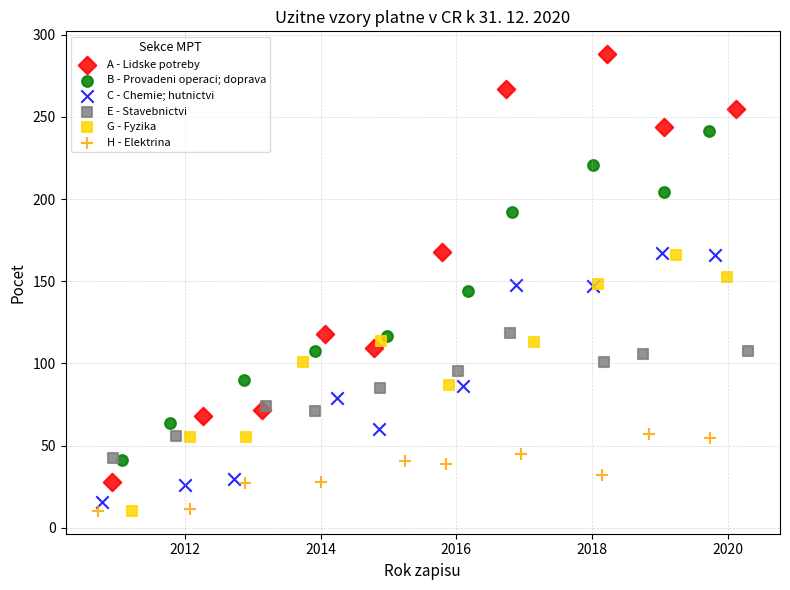

Which series has the widest spread of Y values?

A - Lidske potreby